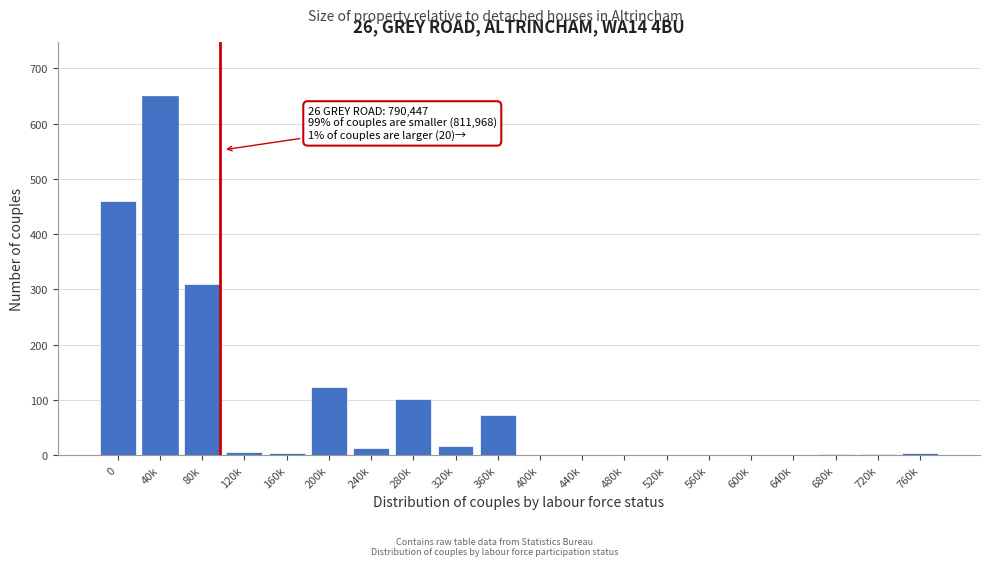

At which label is the value closest to 325?

80k